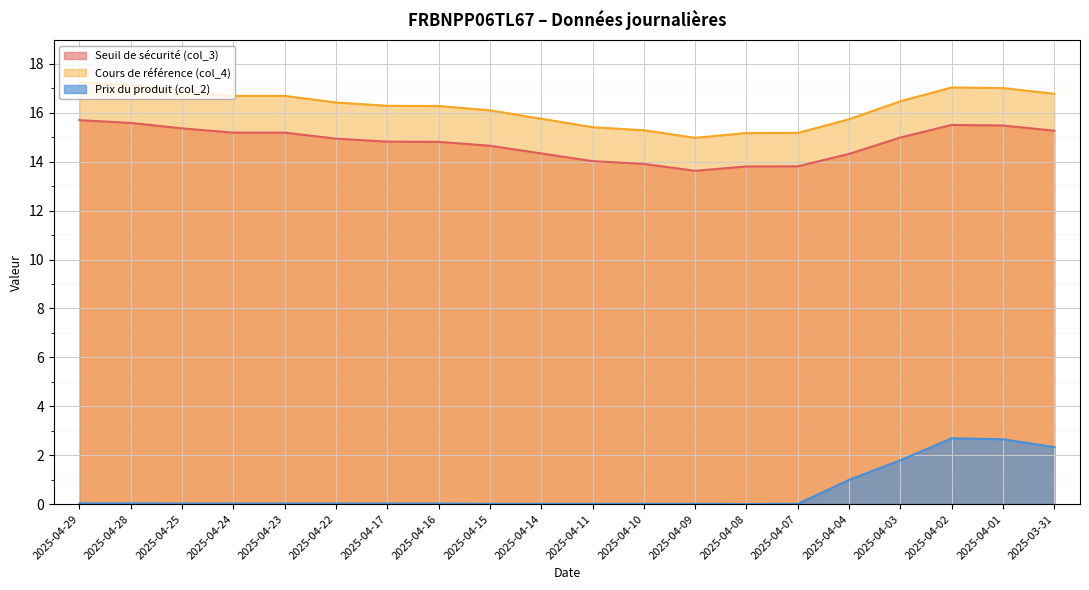

At how many categories does at least one series exceed 9?

20